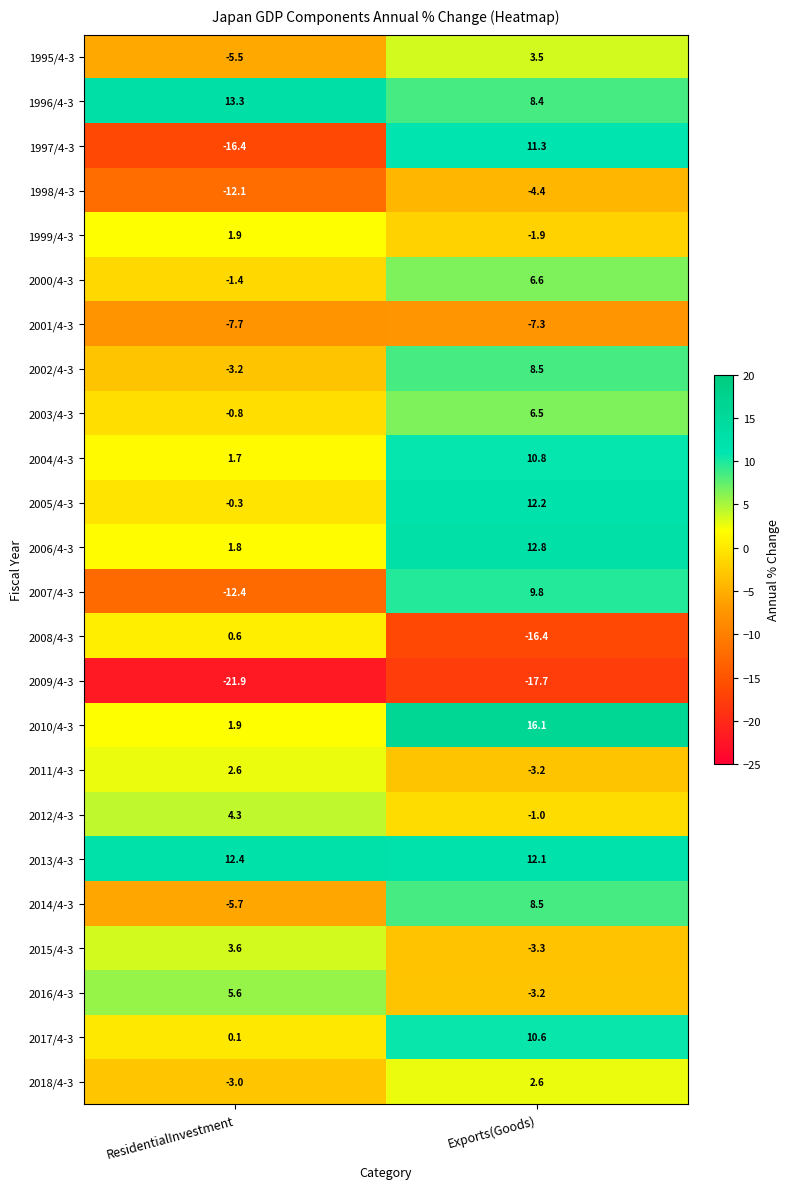

How many series are shown in this chart?

24